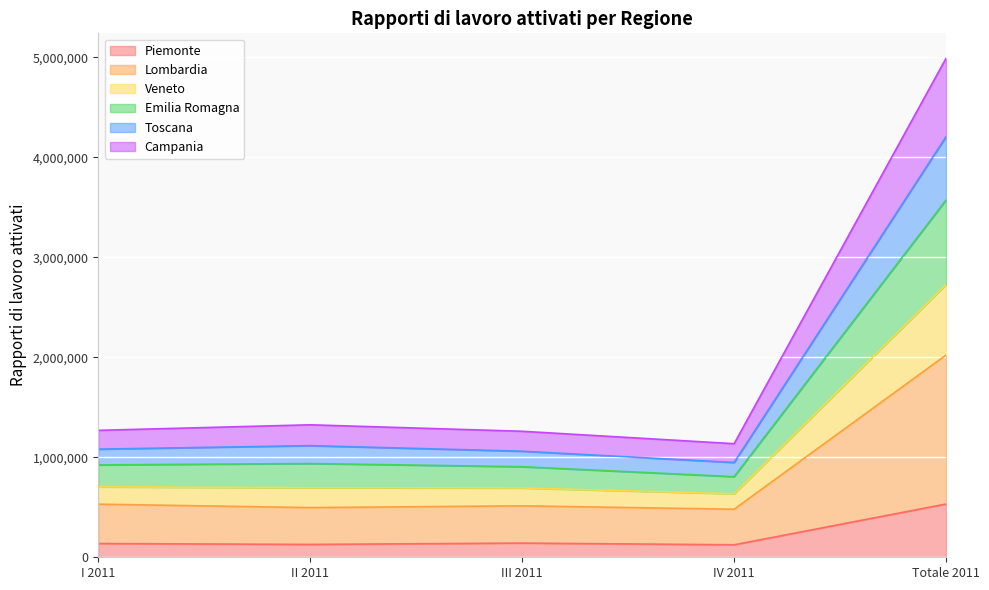

What is the minimum value for Piemonte?

124831